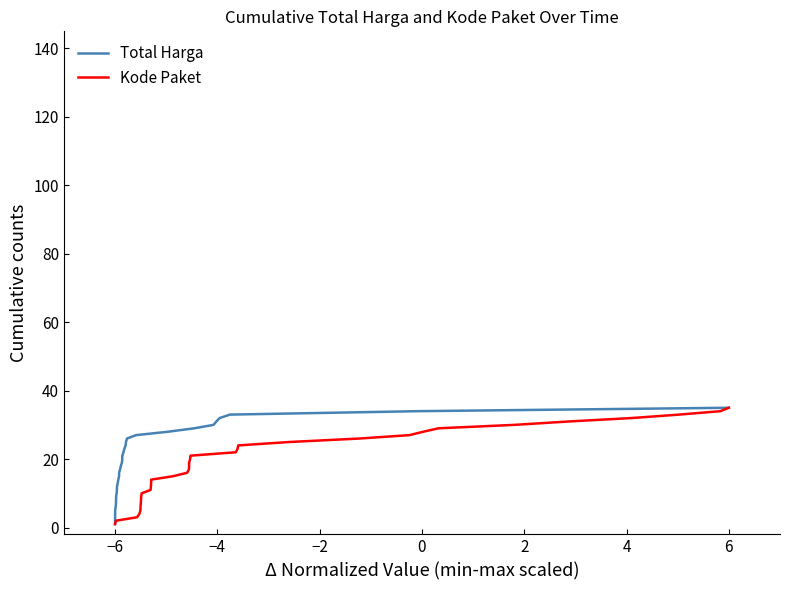

Reading left to right, what are all the values shown in this chart?

Total Harga: 1	2	3	4	5	6	7	8	9	10	11	12	13	14	15	16	17	18	19	20	21	22	23	24	25	26	27	28	29	30	31	32	33	34	35
Kode Paket: 1	2	3	4	5	6	7	8	9	10	11	12	13	14	15	16	17	18	19	20	21	22	23	24	25	26	27	28	29	30	31	32	33	34	35